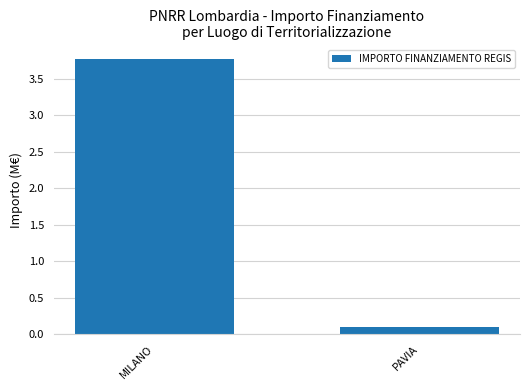

Reading left to right, list all the values displayed in this chart.

MILANO=3.8	PAVIA=0.1